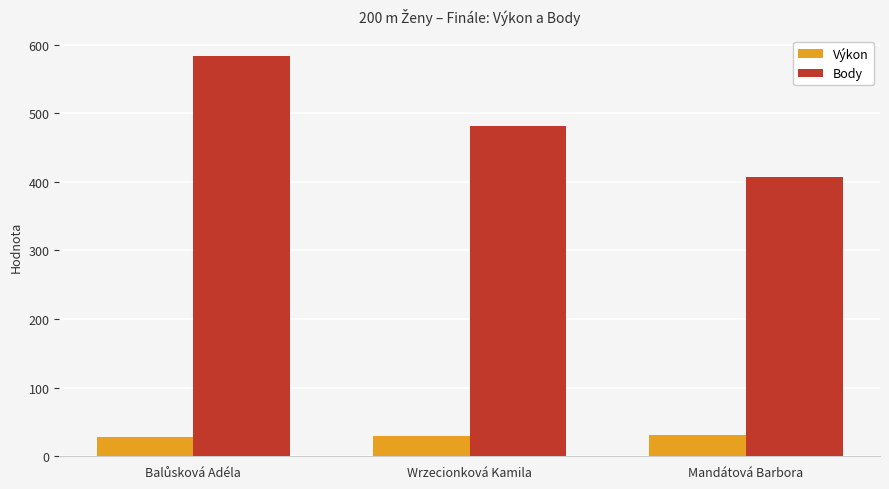

At how many categories does at least one series exceed 466?

2